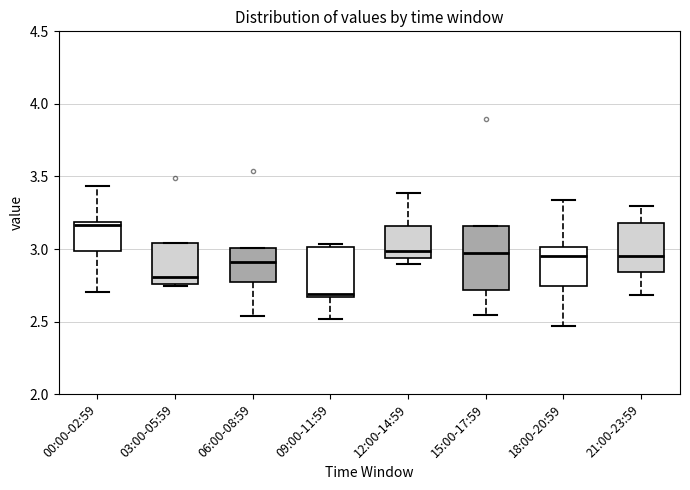

Reading left to right, transcribe this box plot: for each box, give where its median line is, the range the box spans, and where its two whiskers end, as read against the y-axis. The values are not printed on the chart, so give them approximately, as read against the axis.

00:00-02:59: median 3.15, box 3.00 to 3.20, whiskers 2.70 to 3.45
03:00-05:59: median 2.80, box 2.75 to 3.05, whiskers 2.75 to 3.05
06:00-08:59: median 2.90, box 2.75 to 3.00, whiskers 2.55 to 3.00
09:00-11:59: median 2.70, box 2.65 to 3.00, whiskers 2.50 to 3.05
12:00-14:59: median 3.00, box 2.95 to 3.15, whiskers 2.90 to 3.40
15:00-17:59: median 2.95, box 2.70 to 3.15, whiskers 2.55 to 3.15
18:00-20:59: median 2.95, box 2.75 to 3.00, whiskers 2.45 to 3.35
21:00-23:59: median 2.95, box 2.85 to 3.20, whiskers 2.70 to 3.30